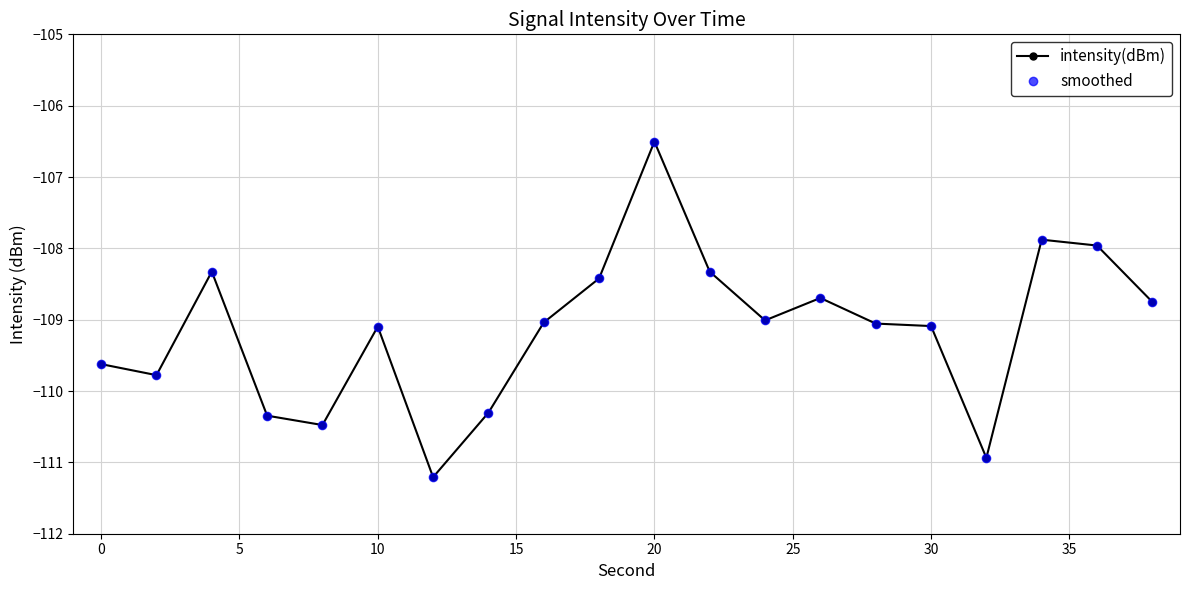

Is this an area chart (filled region under the line)?

No